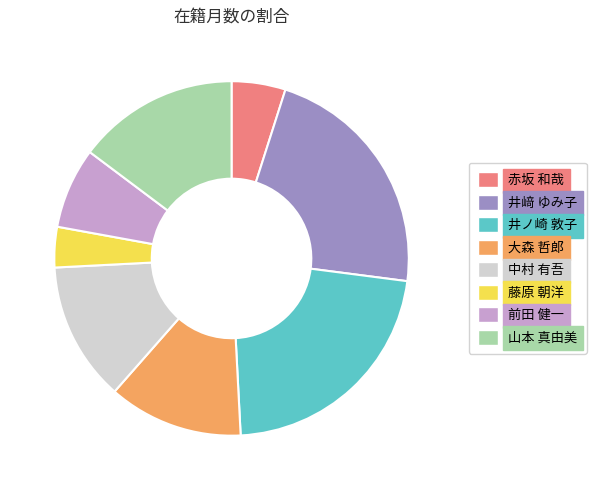

Which category has the smallest portion of the pie?

藤原 朝洋